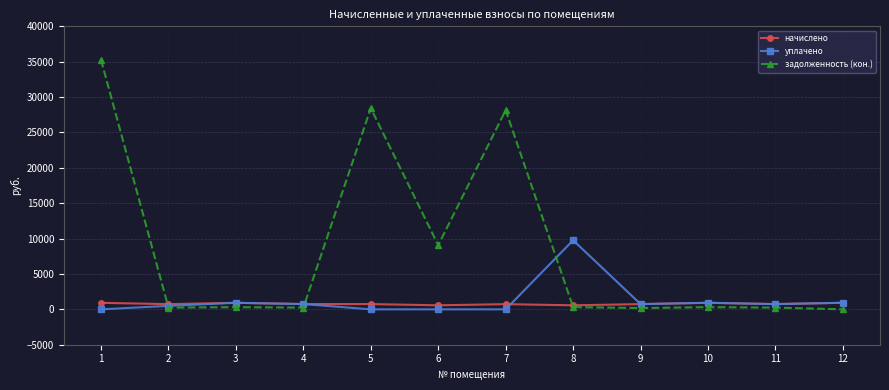

Which series has the largest total across all categories?

задолженность (кон.)